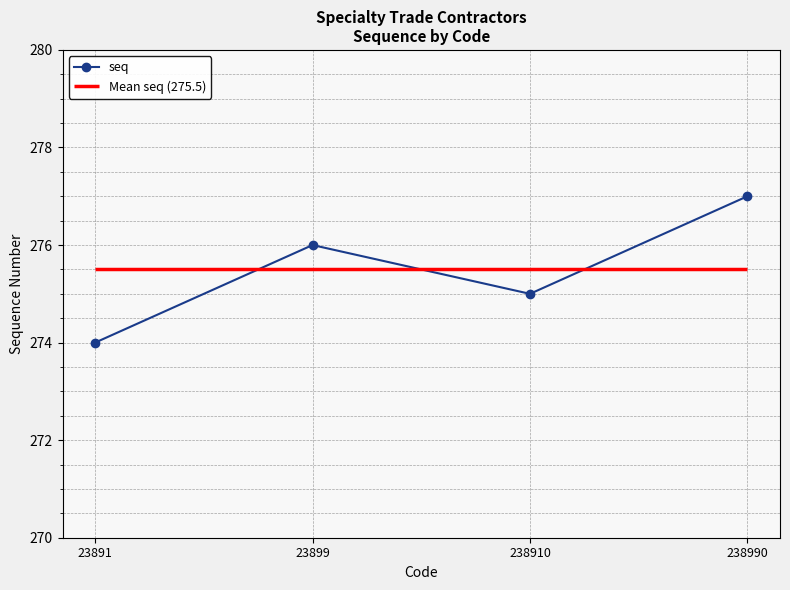

Reading left to right, extract all data points from this chart.

23891=274	23899=276	238910=275	238990=277